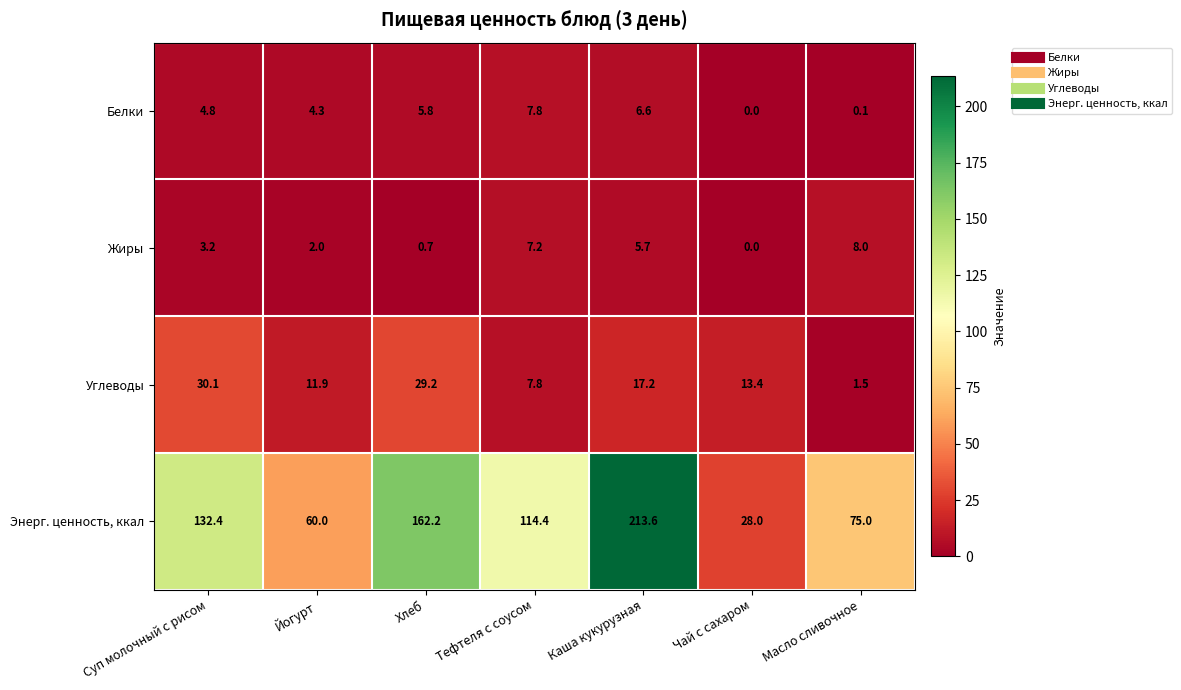

Which series has the largest range (max minus min)?

Энерг. ценность, ккал